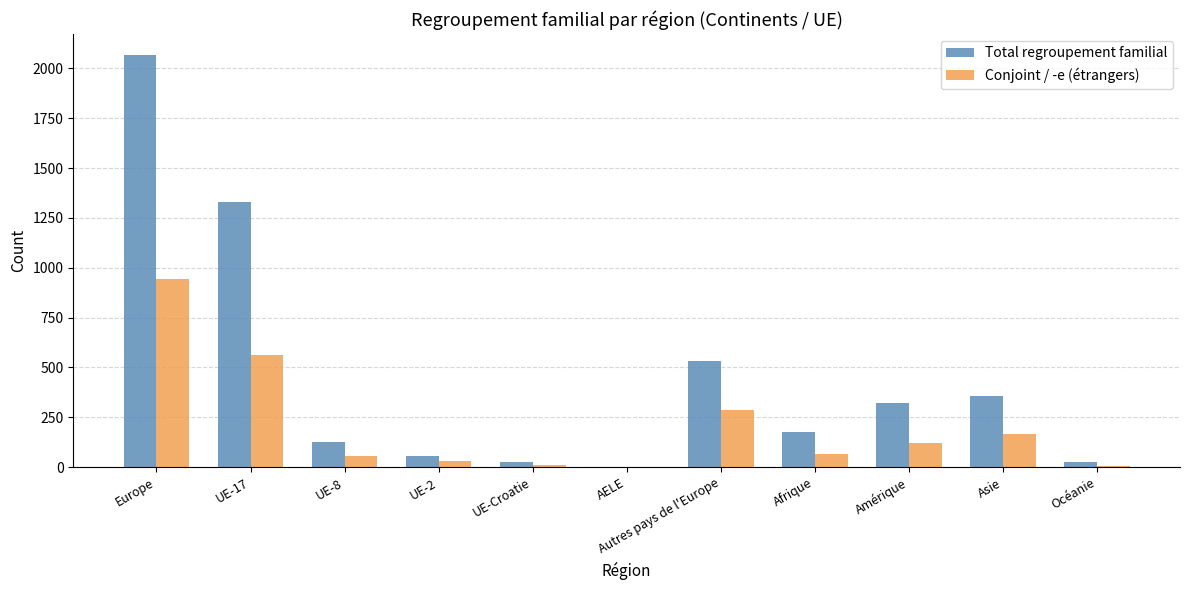

Are the bars horizontal?

No